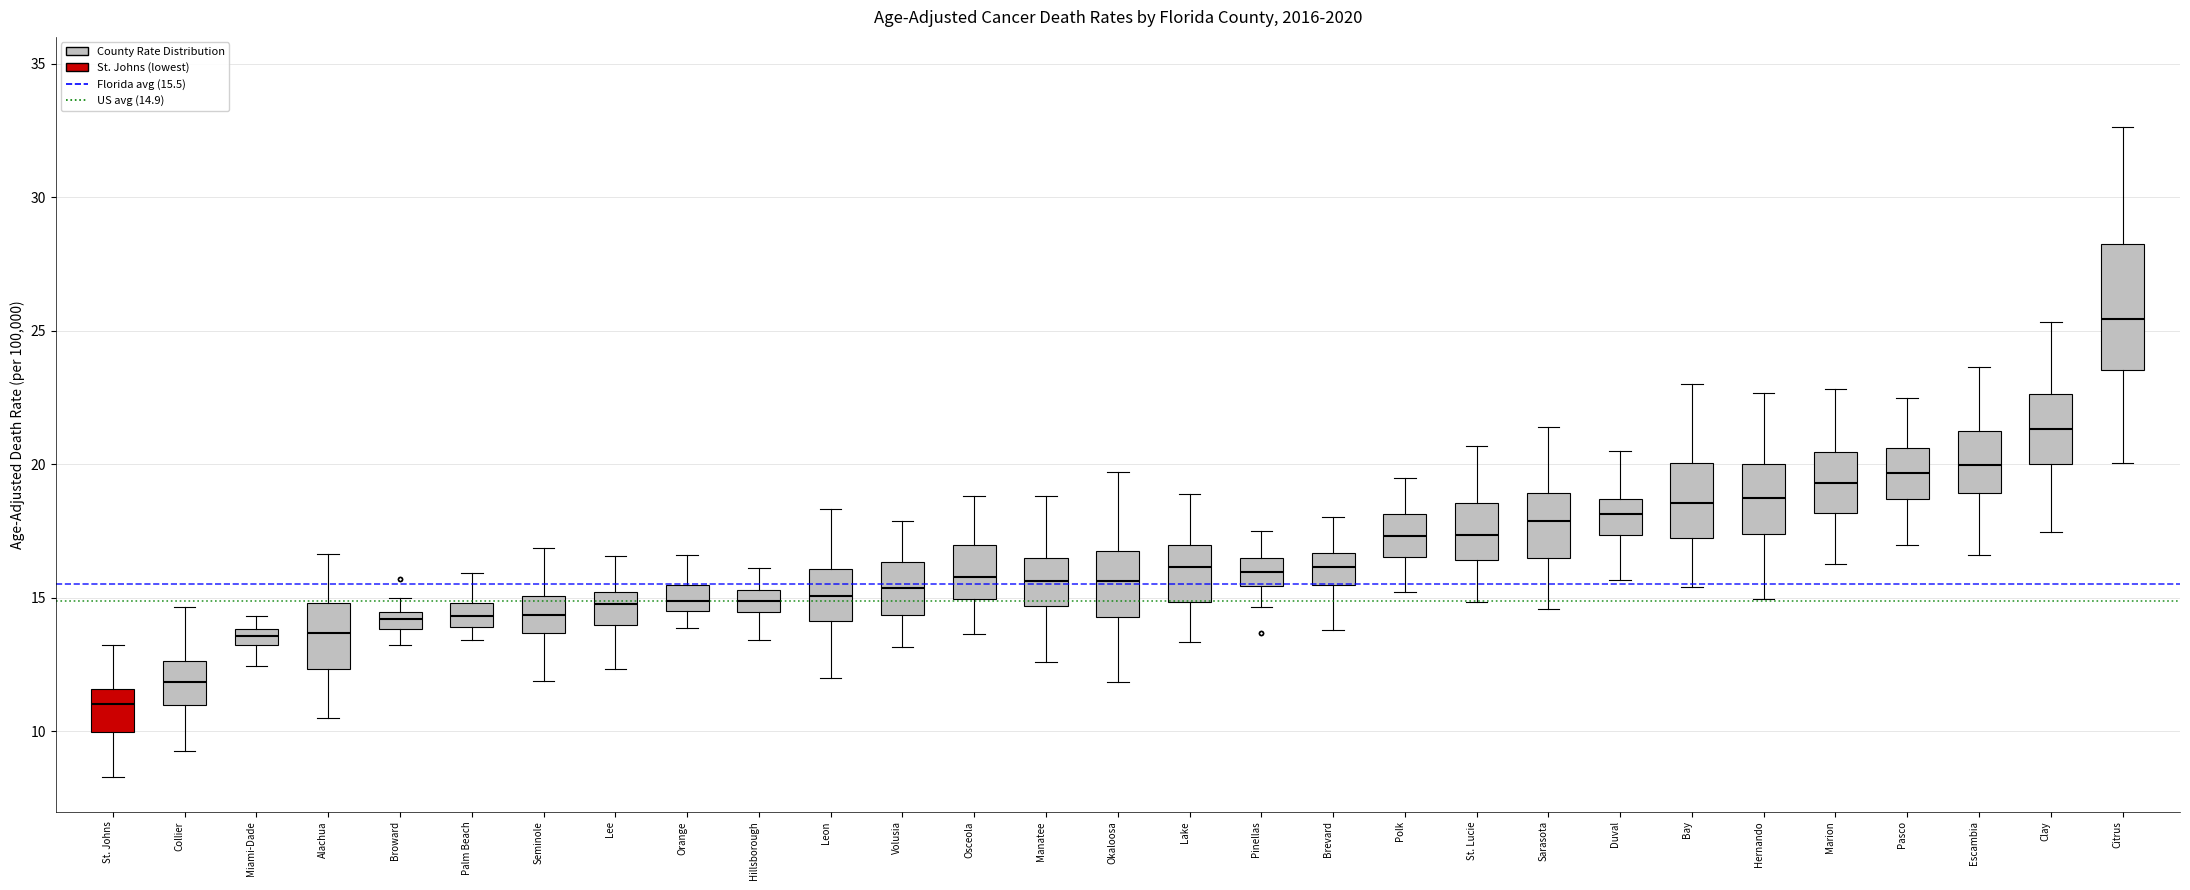

Where is the lower edge of the box for Lee on the y-axis? The values are not printed on the chart, so give them approximately, as read against the axis.

14.0